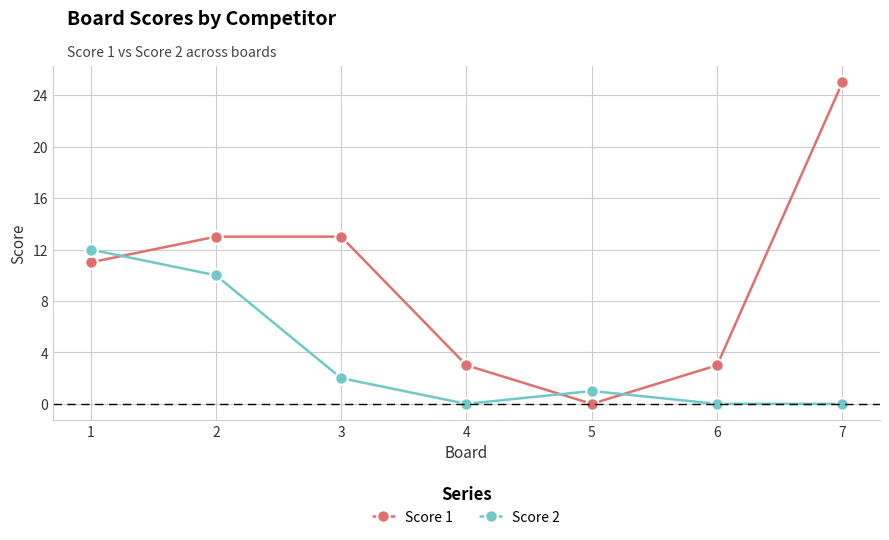

Which series has the widest spread of values?

Score 1